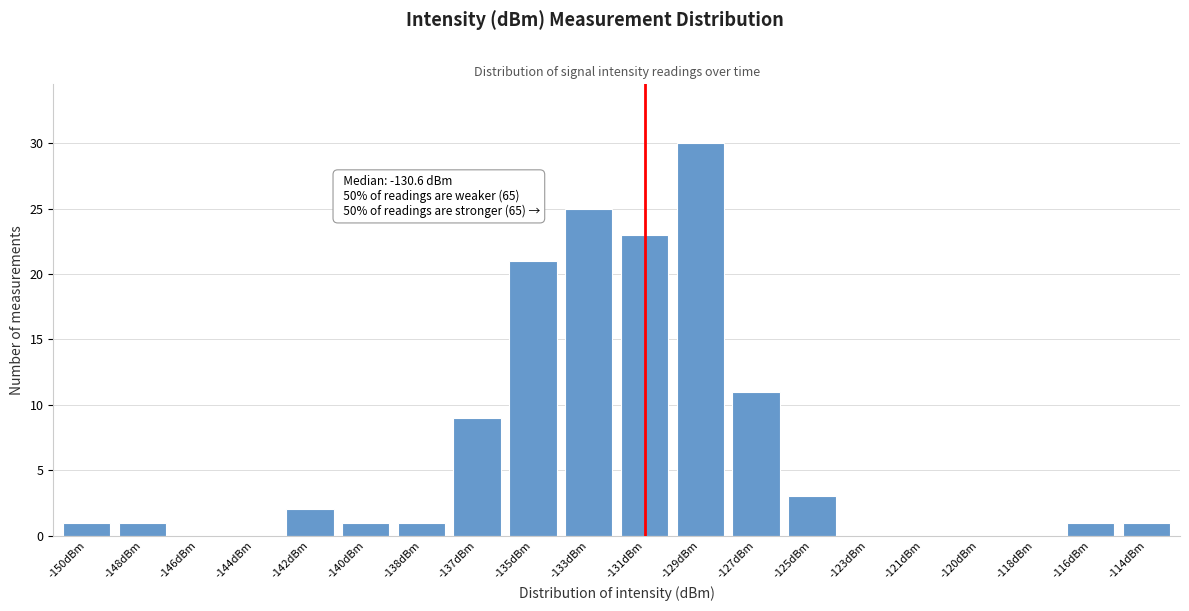

Reading left to right, transcribe all the data shown in this chart.

-150dBm=1	-148dBm=1	-146dBm=0	-144dBm=0	-142dBm=2	-140dBm=1	-138dBm=1	-137dBm=9	-135dBm=21	-133dBm=25	-131dBm=23	-129dBm=30	-127dBm=11	-125dBm=3	-123dBm=0	-121dBm=0	-120dBm=0	-118dBm=0	-116dBm=1	-114dBm=1